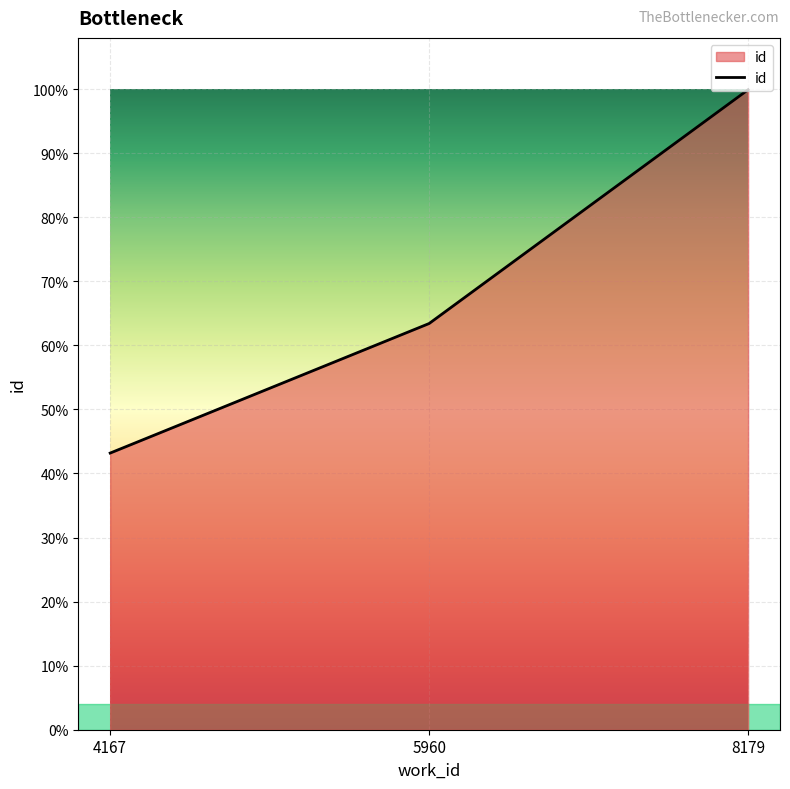

True or false: the data shows 24977 at 8179.

True